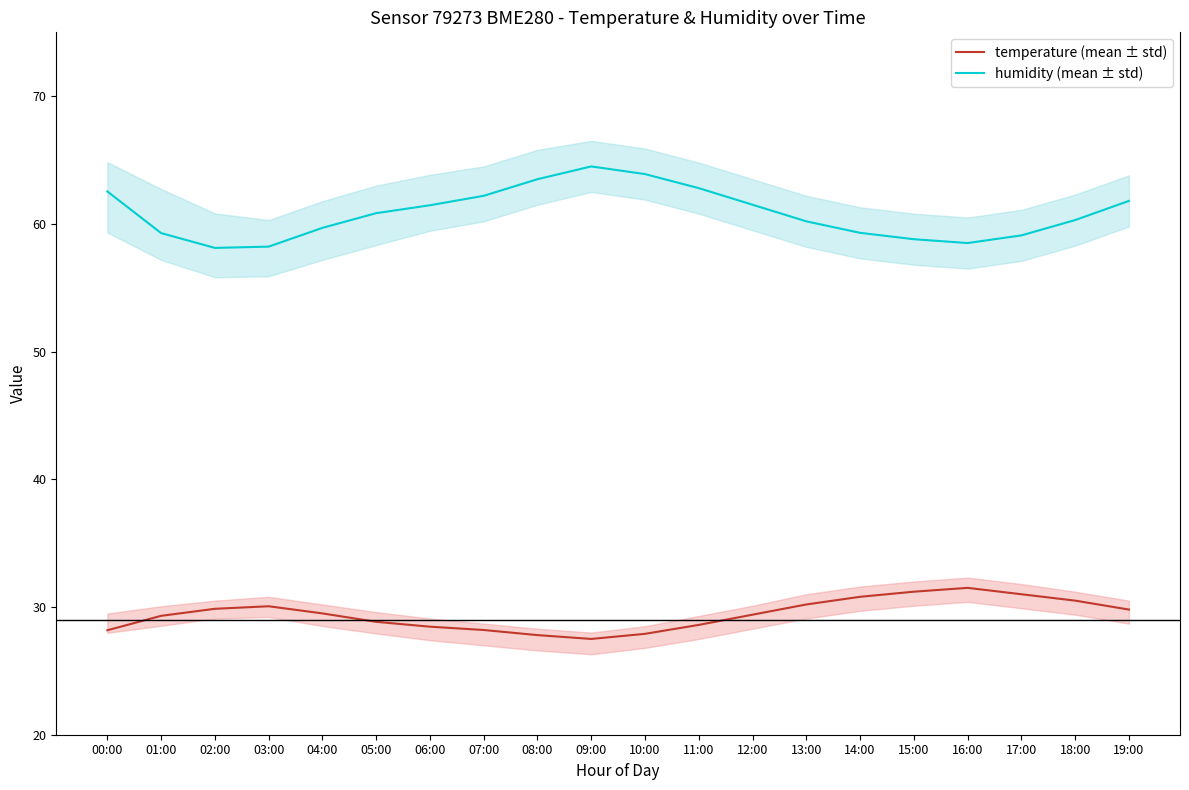

What is the difference between the second highest and minimum values in the humidity (mean ± std) series?

5.8